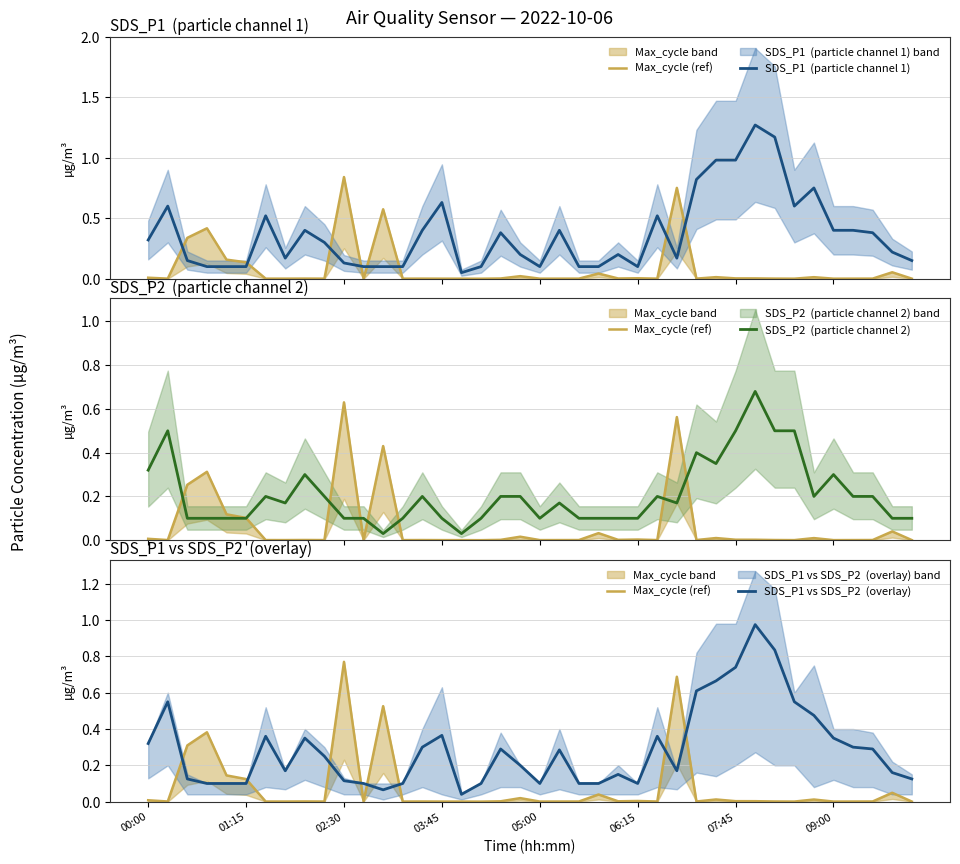

What are all the series names shown in the legend?

Max_cycle (ref), SDS_P1  (particle channel 1), SDS_P2  (particle channel 2), SDS_P1 vs SDS_P2  (overlay)